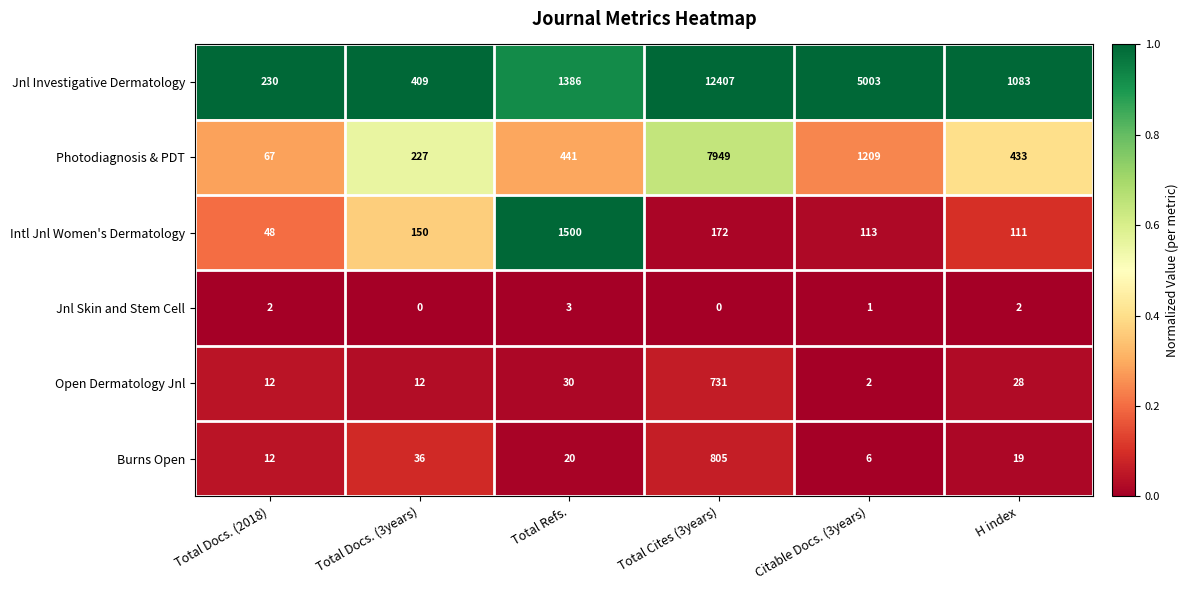

What is the sum of the Jnl Skin and Stem Cell values at H index and Citable Docs. (3years)?

3